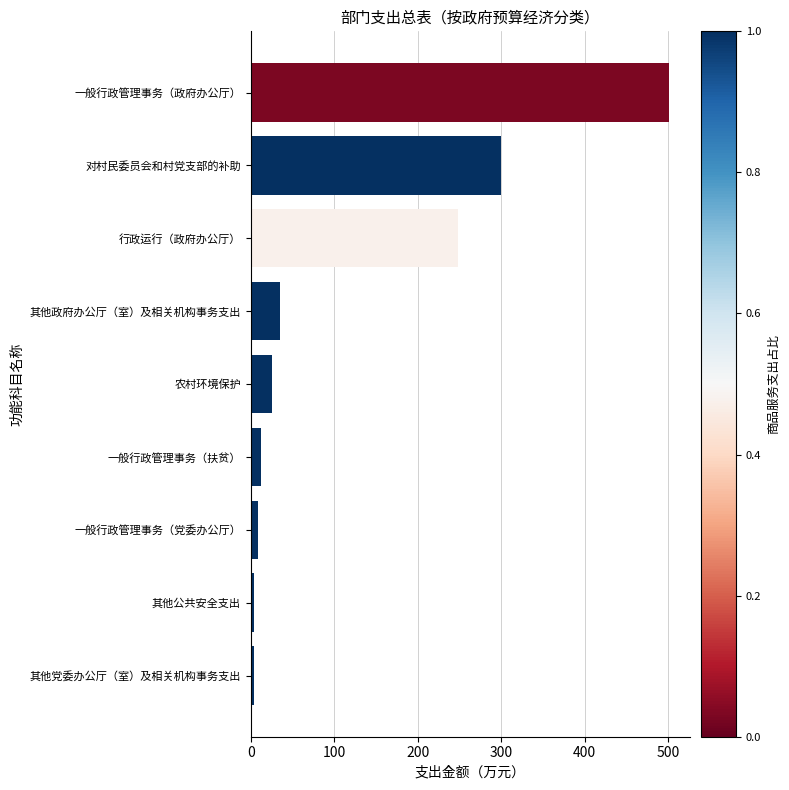

Which category has the highest value across all series?

一般行政管理事务（政府办公厅）